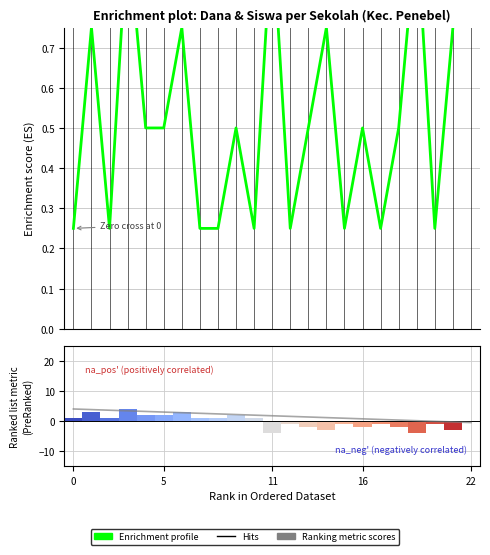

What is the value of the Enrichment profile bar at the 2nd from the left?

0.8